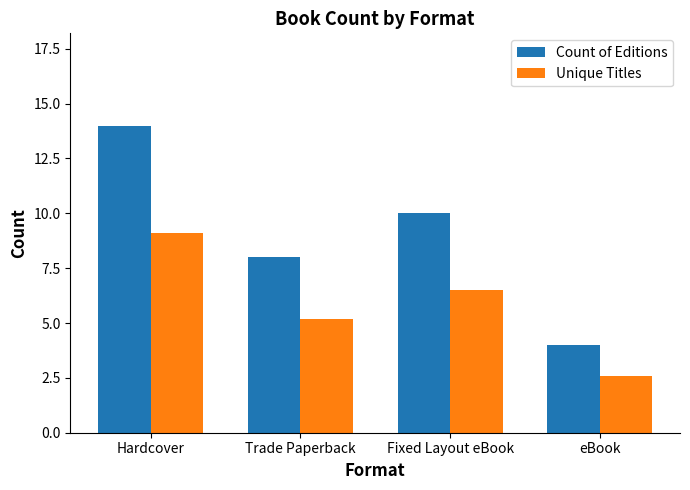

Where does the Count of Editions series first go above 10?

Hardcover